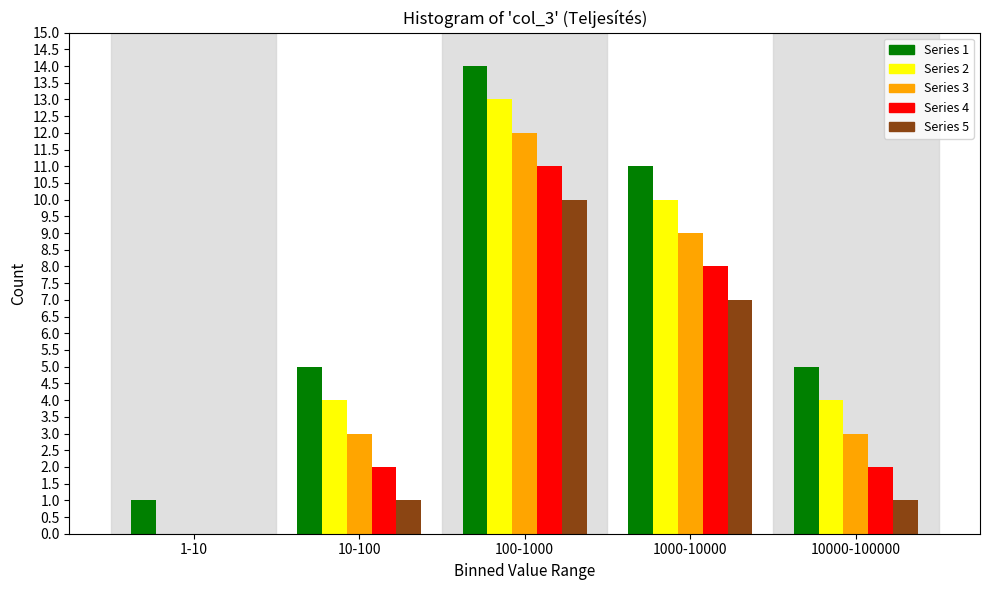

Reading left to right, what are all the values shown in this chart?

Series 1: 1-10=1	10-100=5	100-1000=14	1000-10000=11	10000-100000=5
Series 2: 1-10=0	10-100=4	100-1000=13	1000-10000=10	10000-100000=4
Series 3: 1-10=0	10-100=3	100-1000=12	1000-10000=9	10000-100000=3
Series 4: 1-10=0	10-100=2	100-1000=11	1000-10000=8	10000-100000=2
Series 5: 1-10=0	10-100=1	100-1000=10	1000-10000=7	10000-100000=1